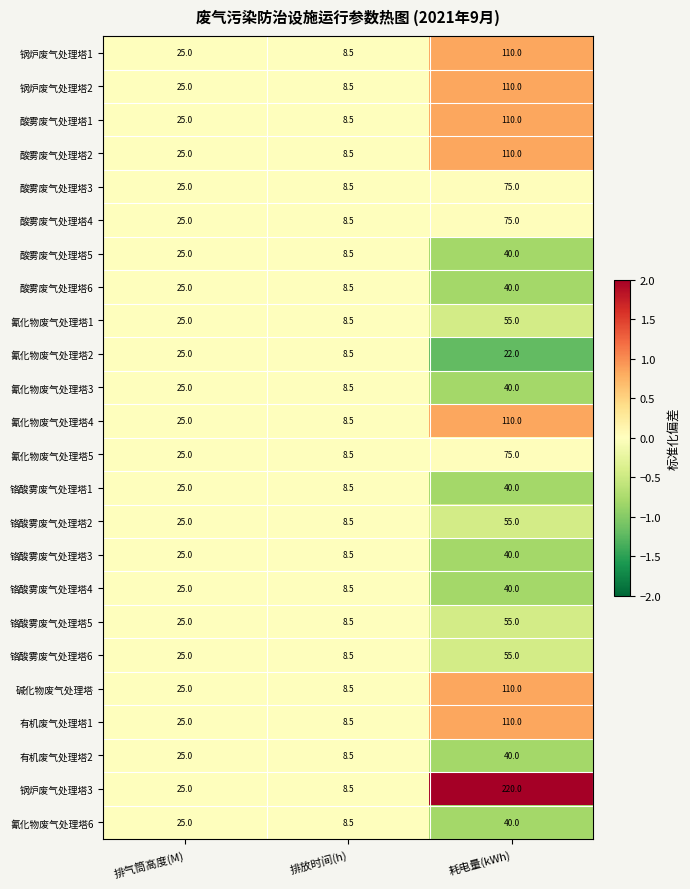

The 碱化物废气处理塔 series shows 110.0 at 耗电量(kWh). True or false?

True